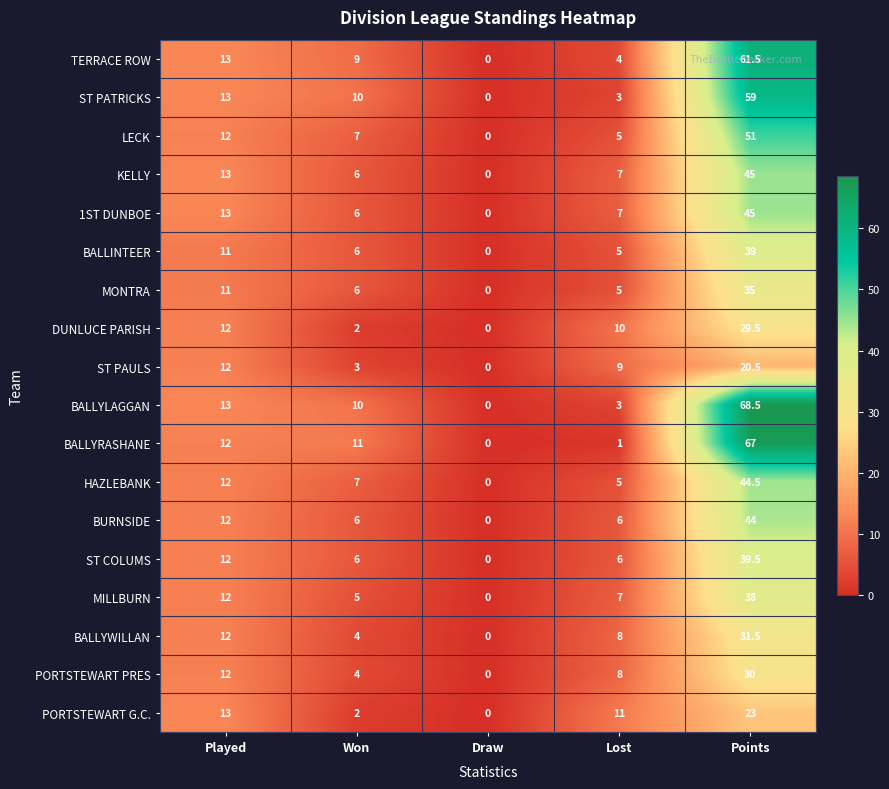

Is the value of BALLYWILLAN at Played greater than the value of MILLBURN at Won?

Yes